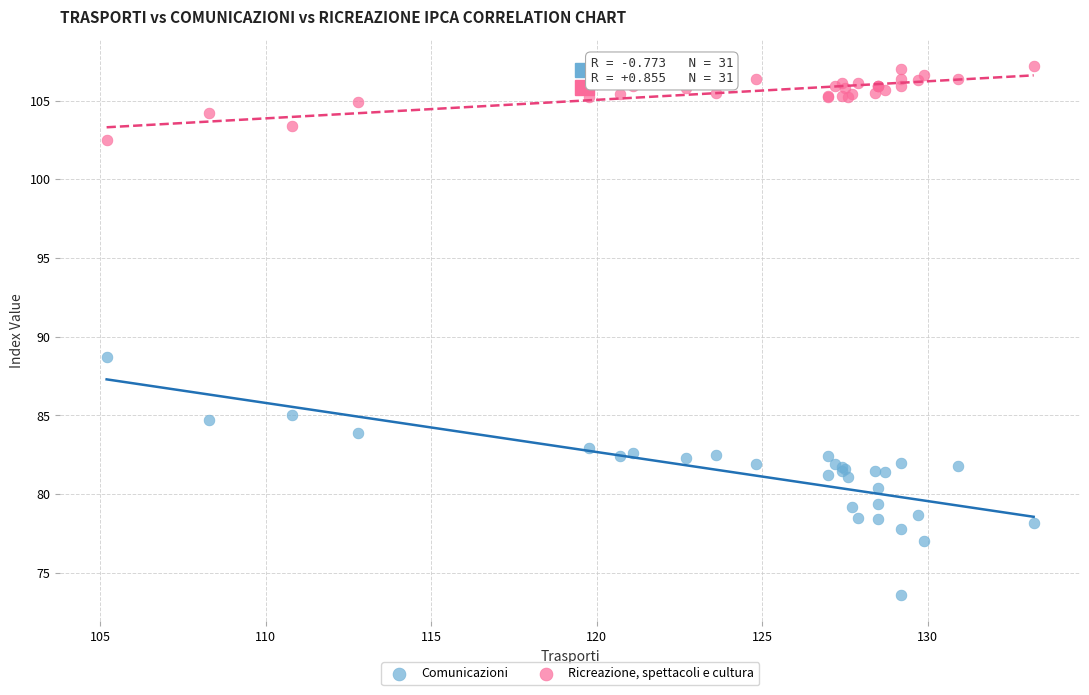

Which series has the widest spread of Y values?

Comunicazioni